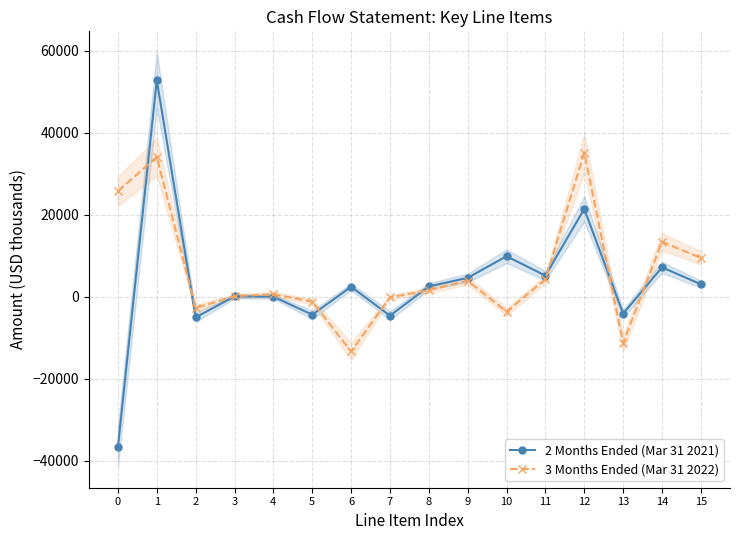

At which category is the sum across all series the highest?

1